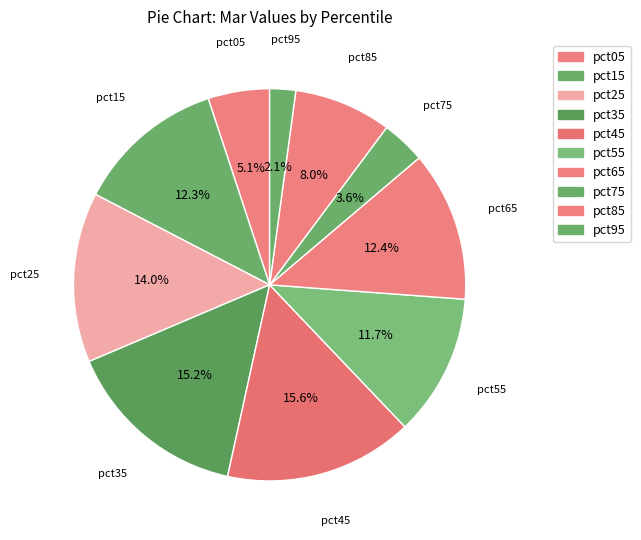

How many segments does this pie chart have?

10